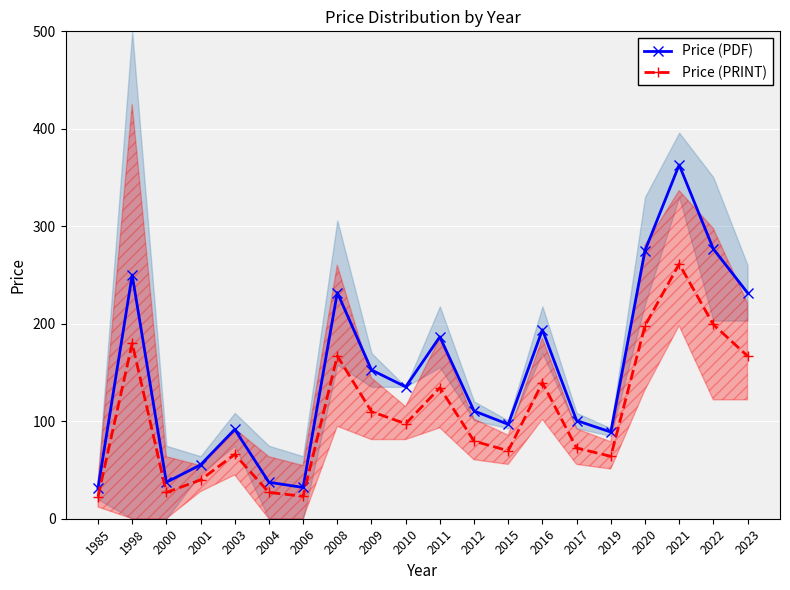

What is the value of the Price (PDF) point at the 19th from the left?

276.8